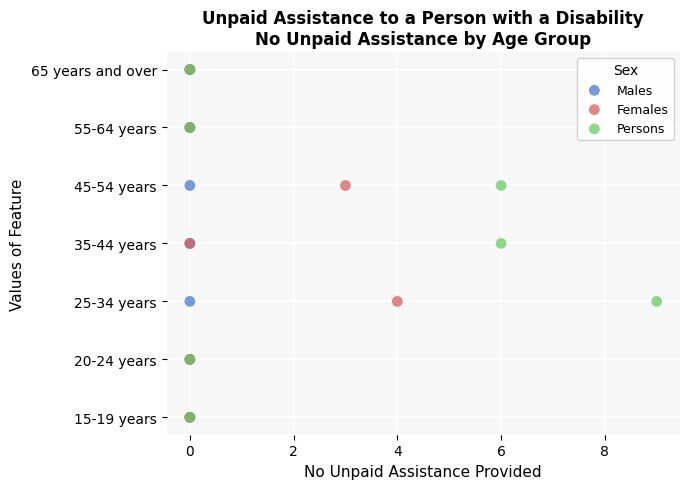

What are all the series names shown in the legend?

Males, Females, Persons